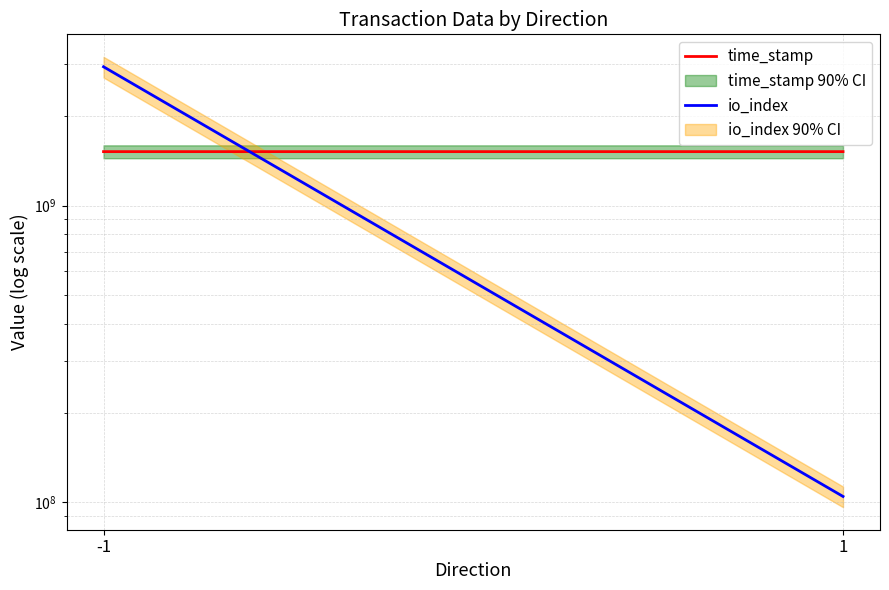

At how many categories does at least one series exceed 1553525873?

1